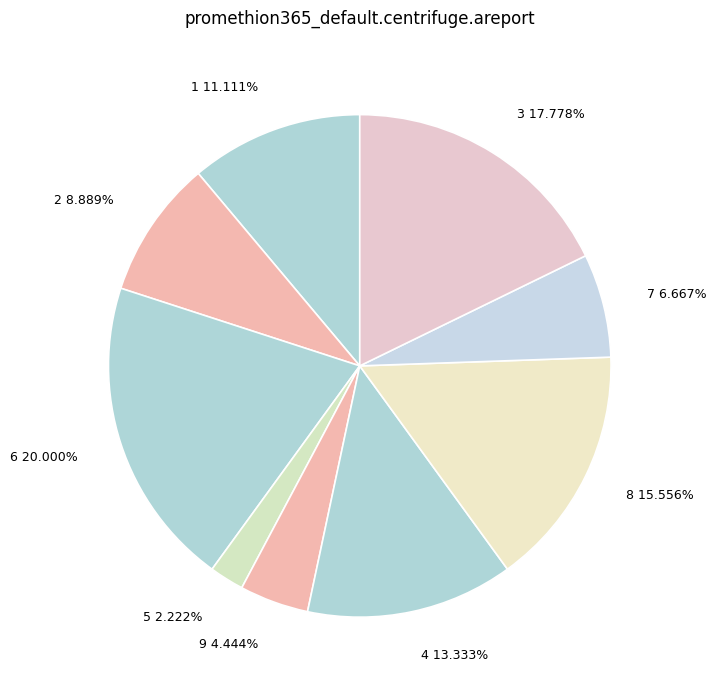

What percentage is the 8 slice, to the nearest percent?

16%